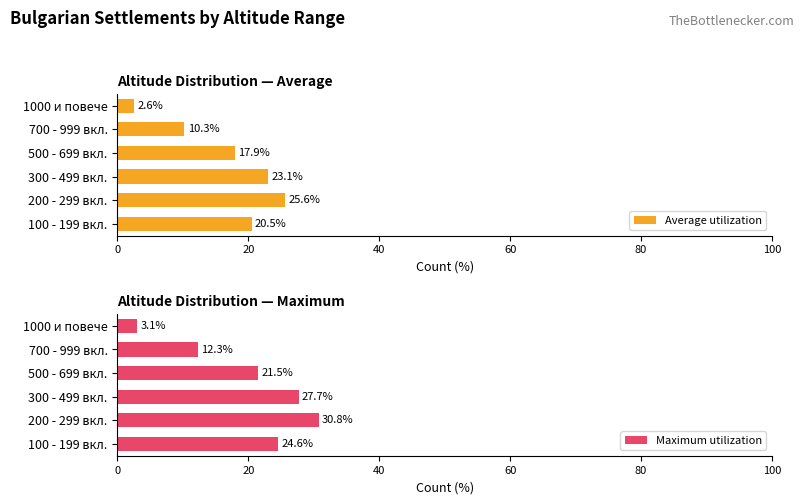

True or false: Average utilization has a value of 20.5 at 100 - 199 вкл..

True